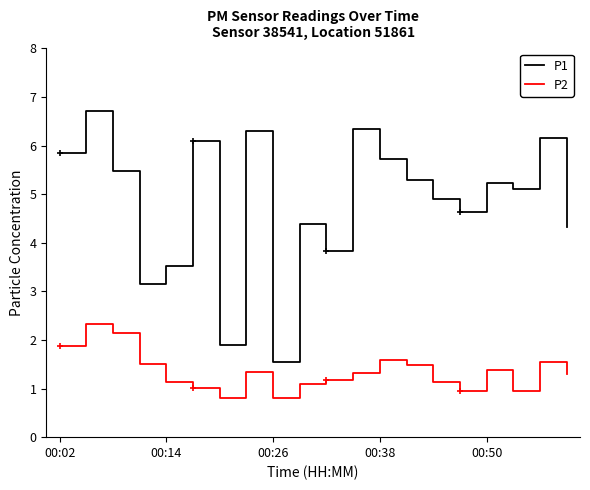

True or false: P2 has a value of 0.3 at 00:26.

False